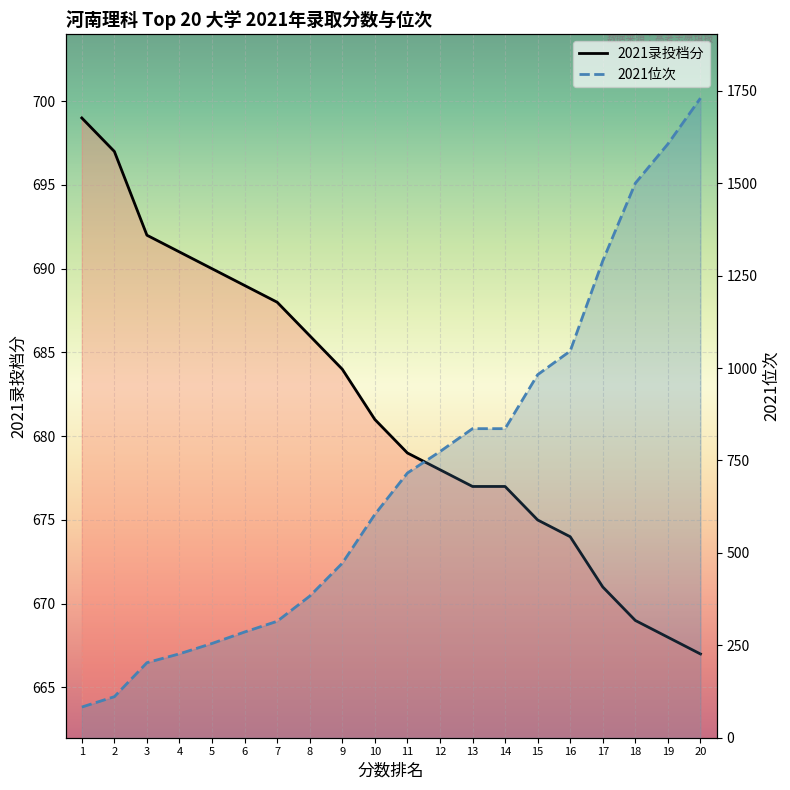

Rank the series by their average value, from highest to lowest.

2021位次, 2021录投档分